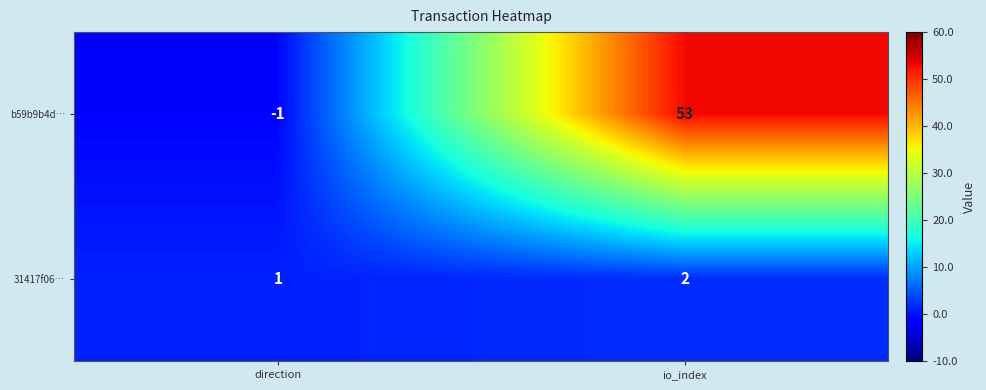

Which category has the lowest value across all series?

direction